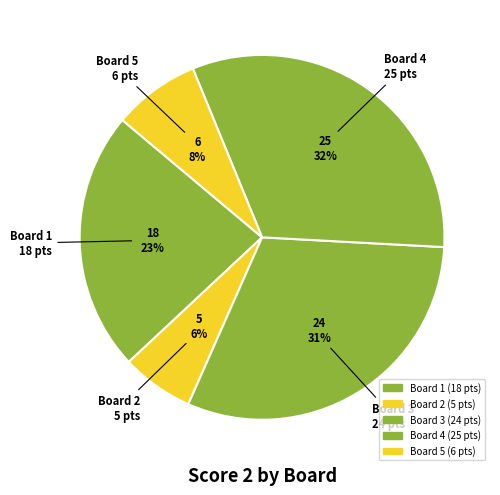

How many segments does this pie chart have?

5